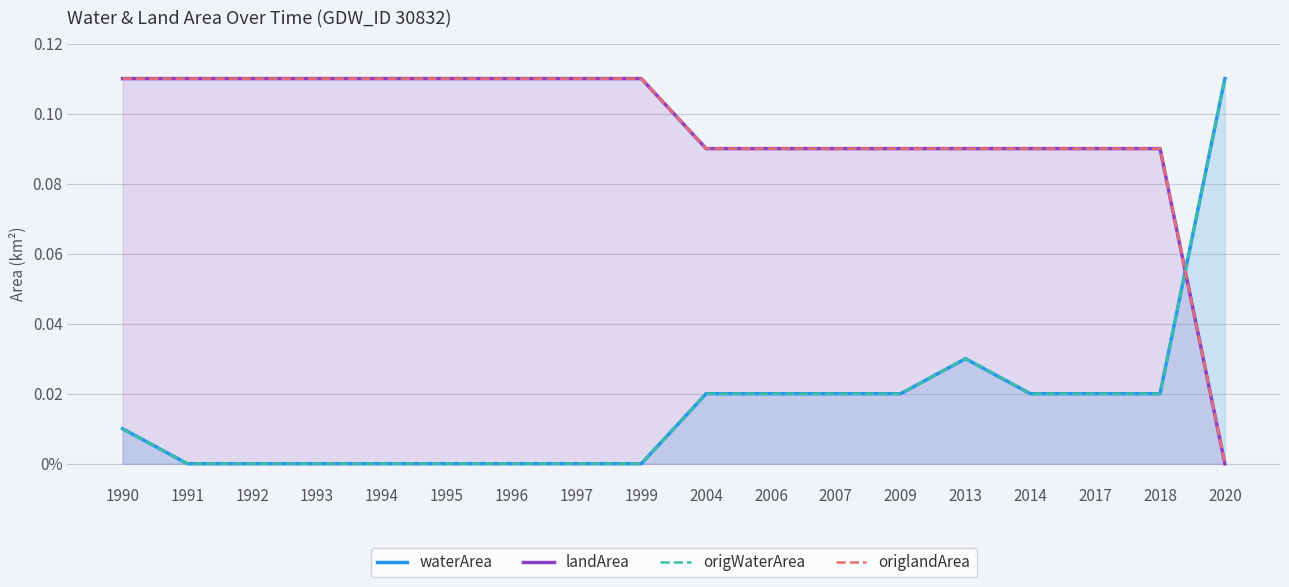

What is the value of the origlandArea point at the 6th from the left?

0.1